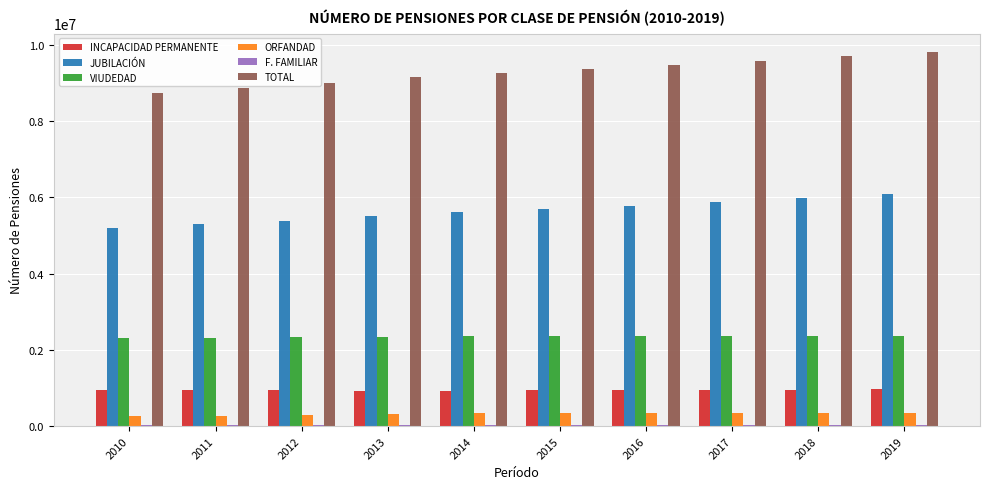

What value does the JUBILACIÓN series have at 2018?

5994755